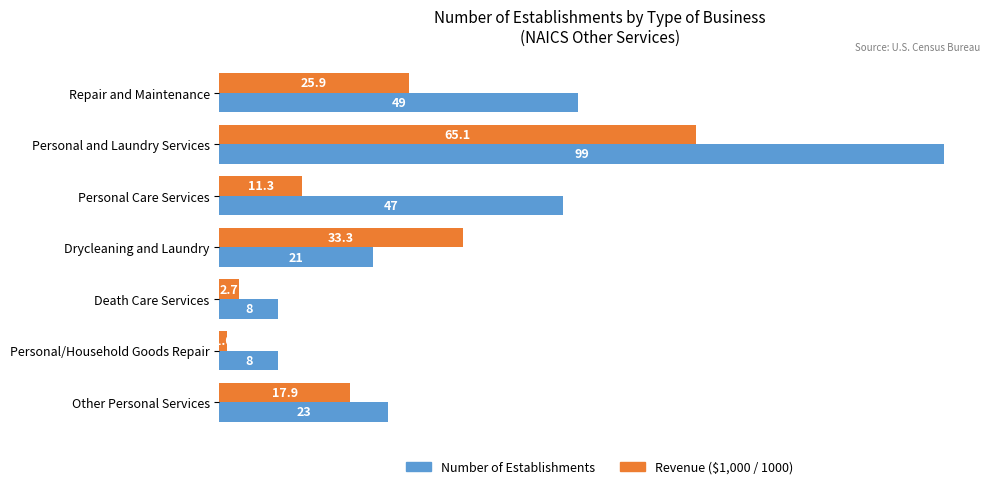

What is the average value of the Number of Establishments series?

36.4